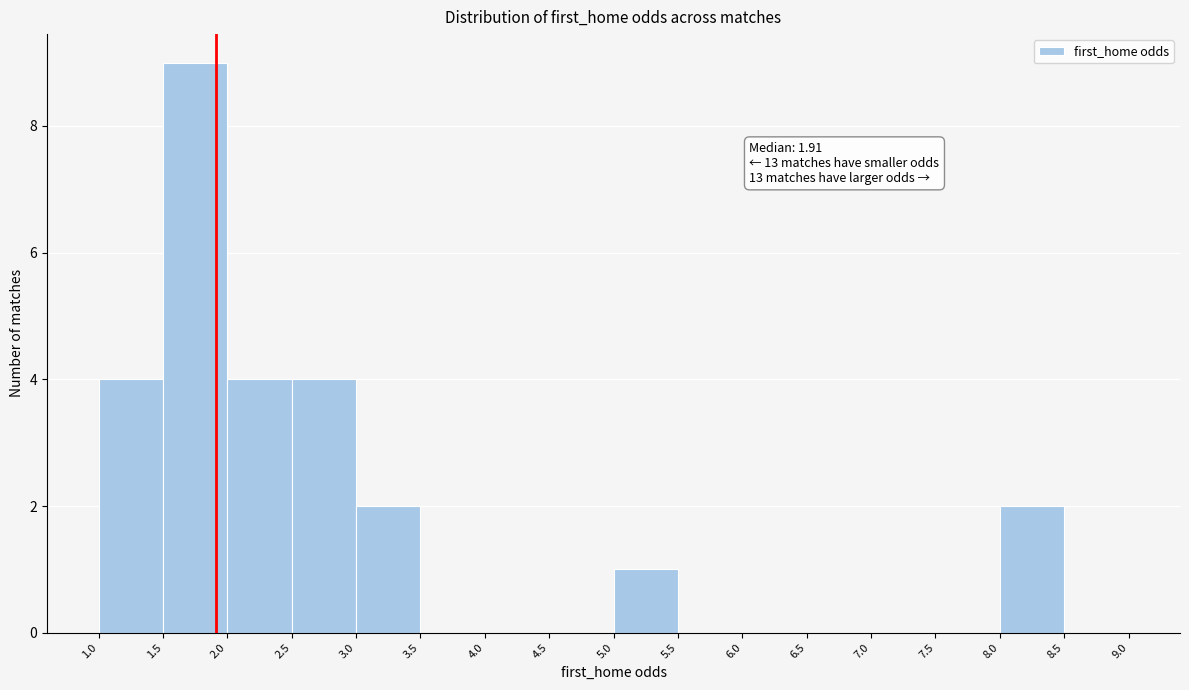

Over which range of the x-axis is the bar tallest?

1.5 to 2.0